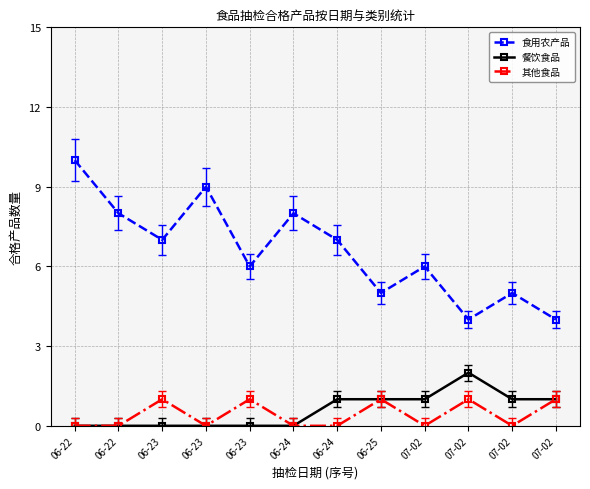

What is the sum of all 餐饮食品 values?

7